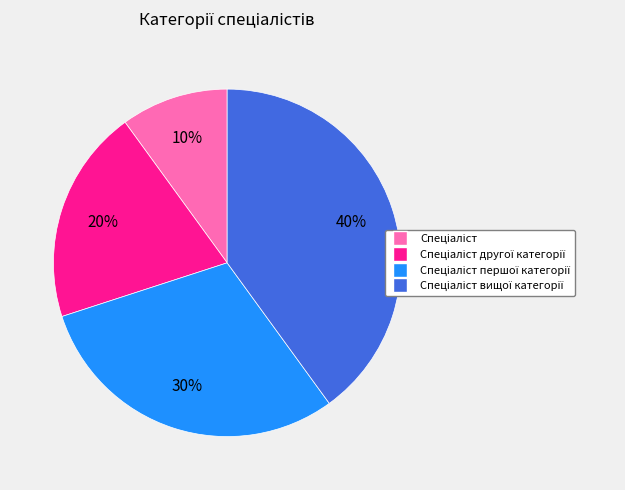

To the nearest percent, what is the difference between the largest and smallest slice percentages?

30%